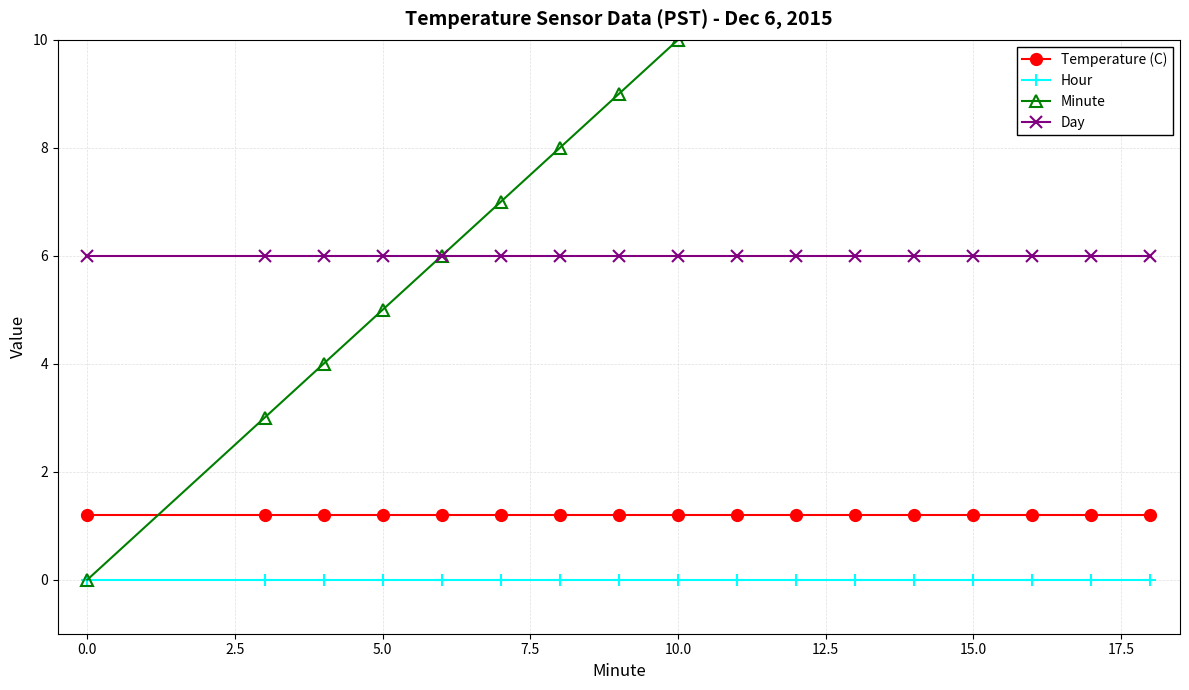

Is it true that Temperature (C) equals 1.2 at 0.0?

True